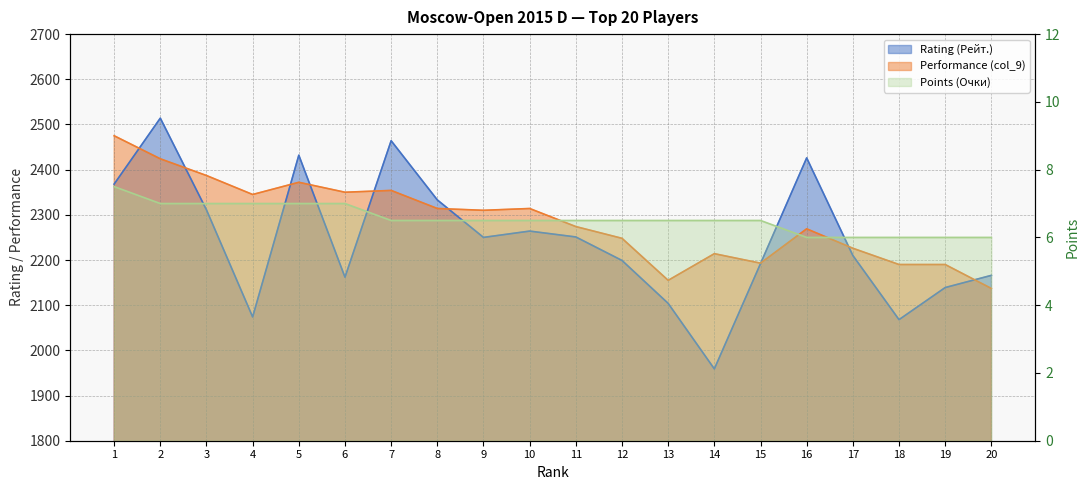

Is it true that Points (Очки) equals 10.6 at 10?

False